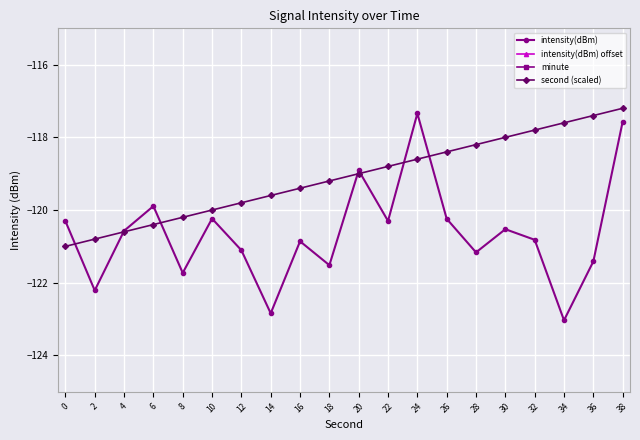

What is the value of the intensity(dBm) point at the 3rd from the left?

-120.6